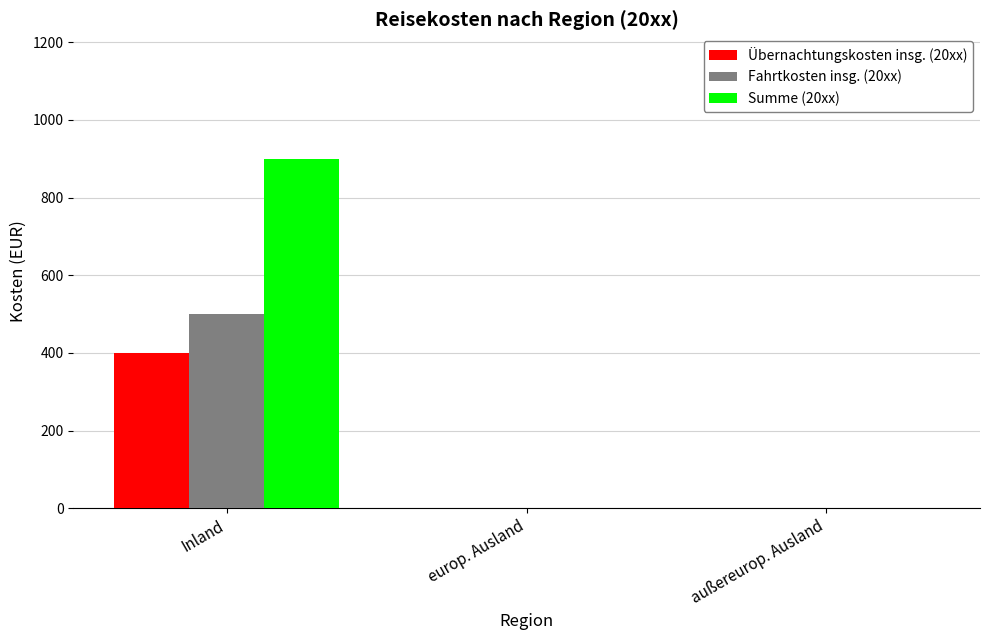

Which series has the largest total across all categories?

Summe (20xx)